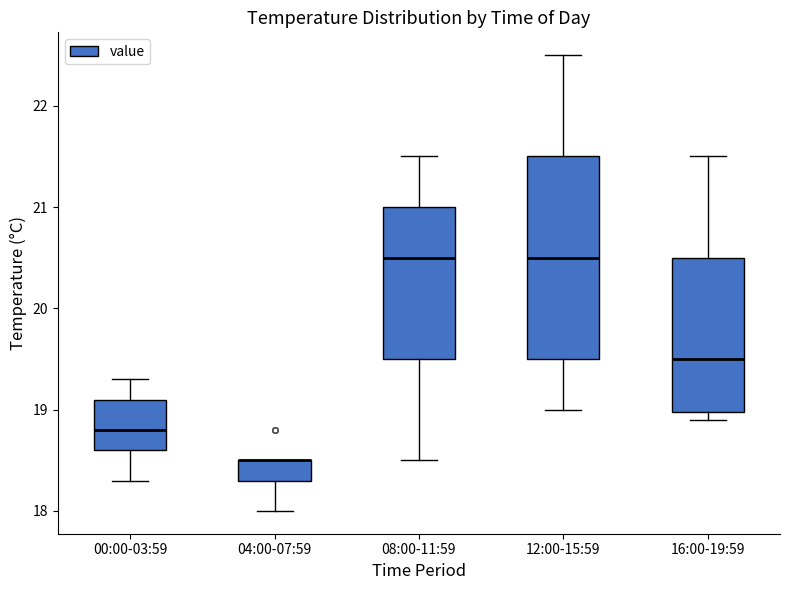

Which box is the tallest, from its lower edge to its upper edge?

12:00-15:59